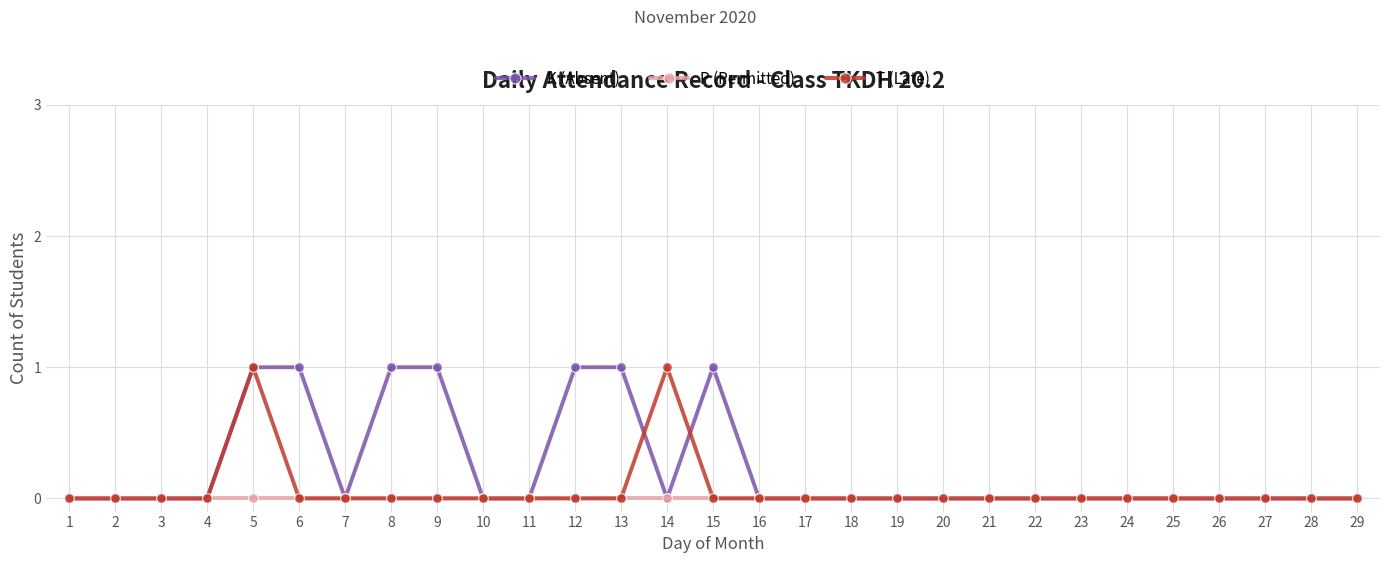

True or false: T (Late) has more than 0 interior local peaks.

True